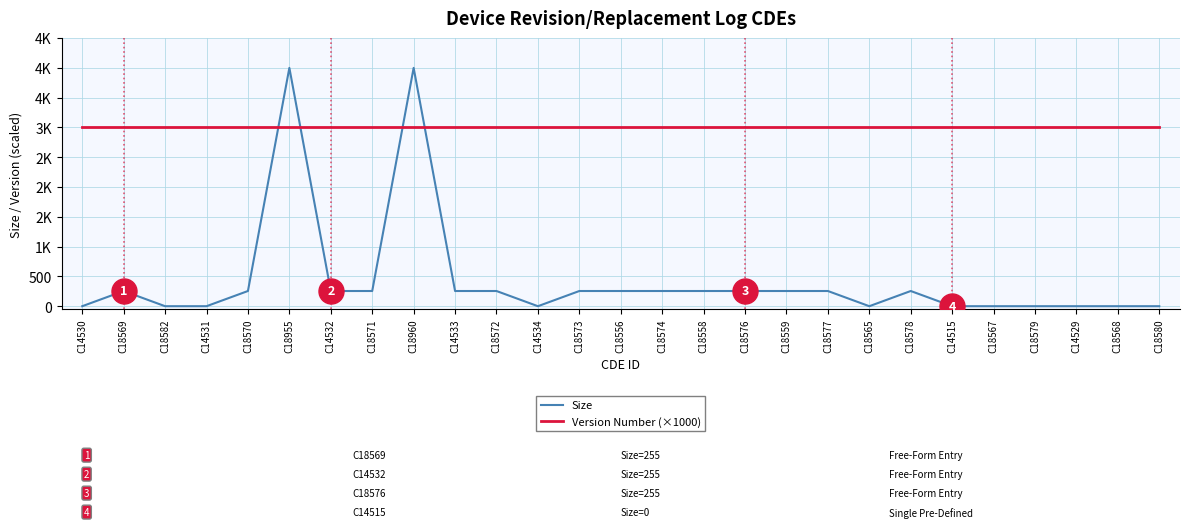

What is the label of the 9th point from the right?

C18577